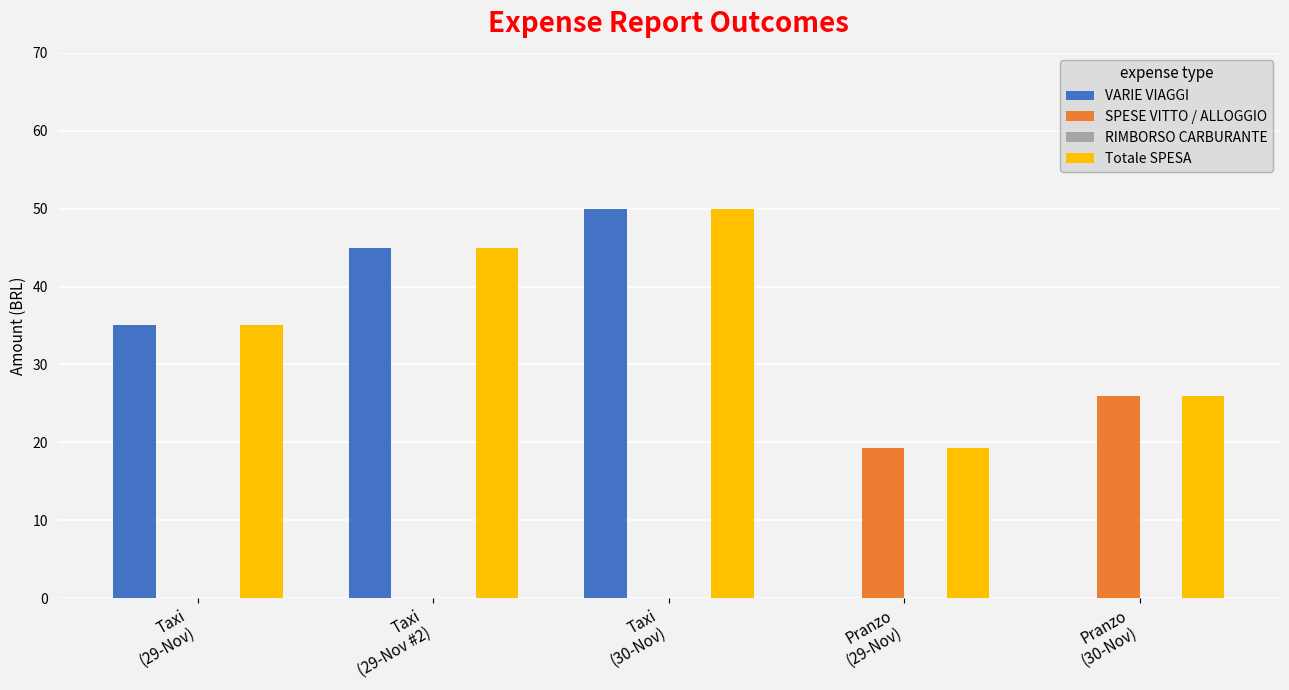

At which category is the sum across all series the highest?

Taxi
(30-Nov)